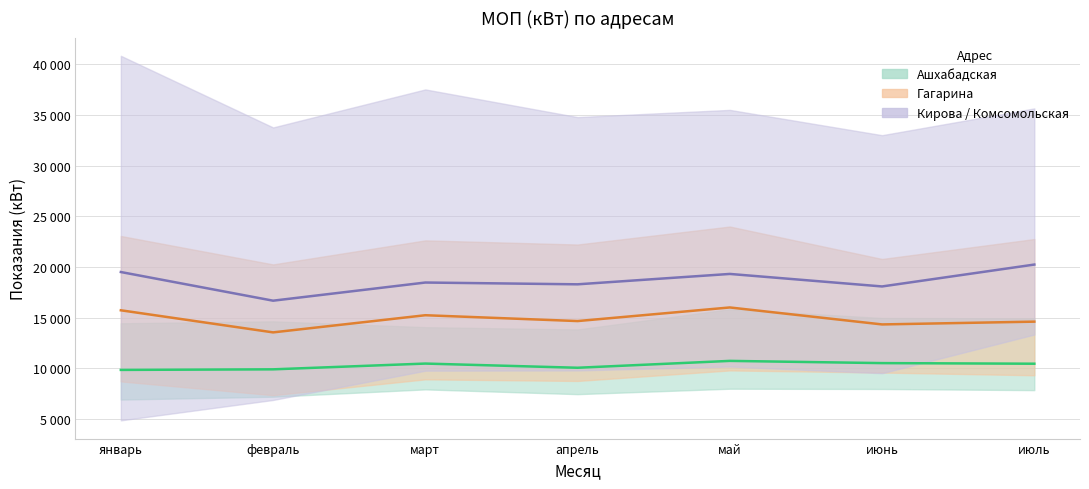

What is the greatest value displayed?

20233.0